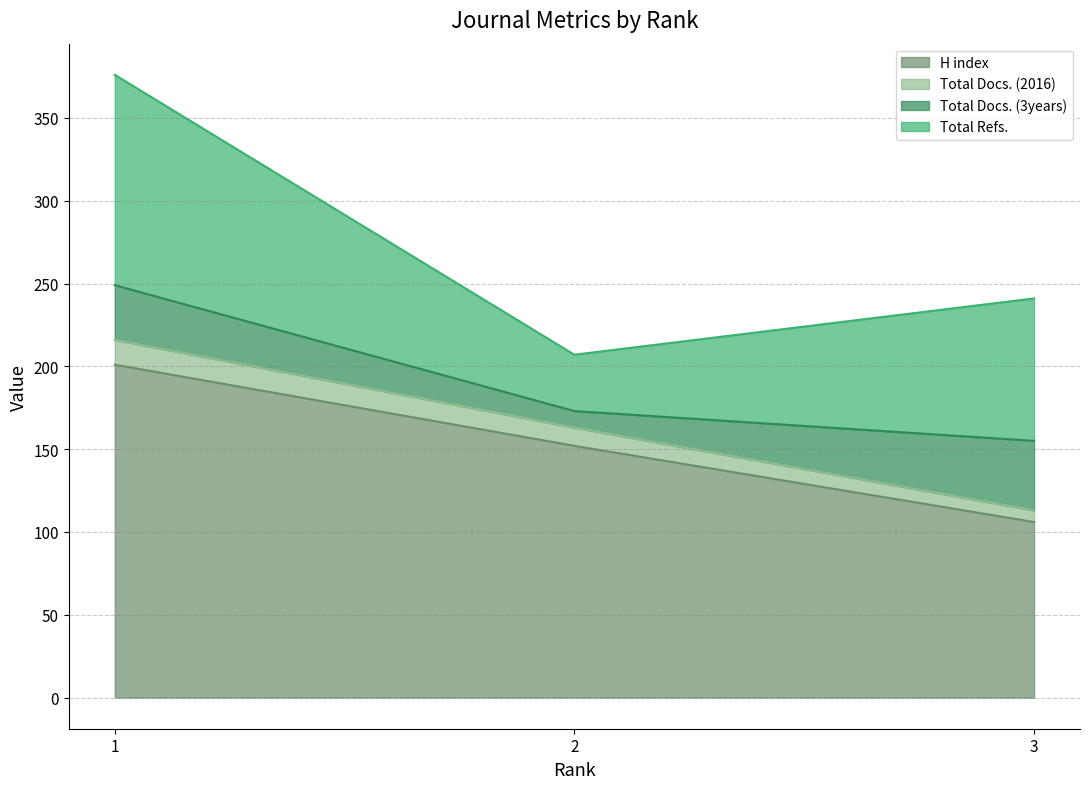

Is the value of Total Docs. (2016) at 3 greater than the value of H index at 1?

No